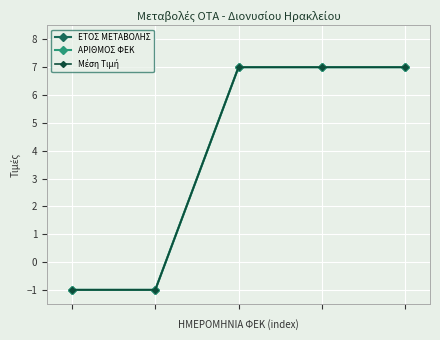

Is this an area chart (filled region under the line)?

No